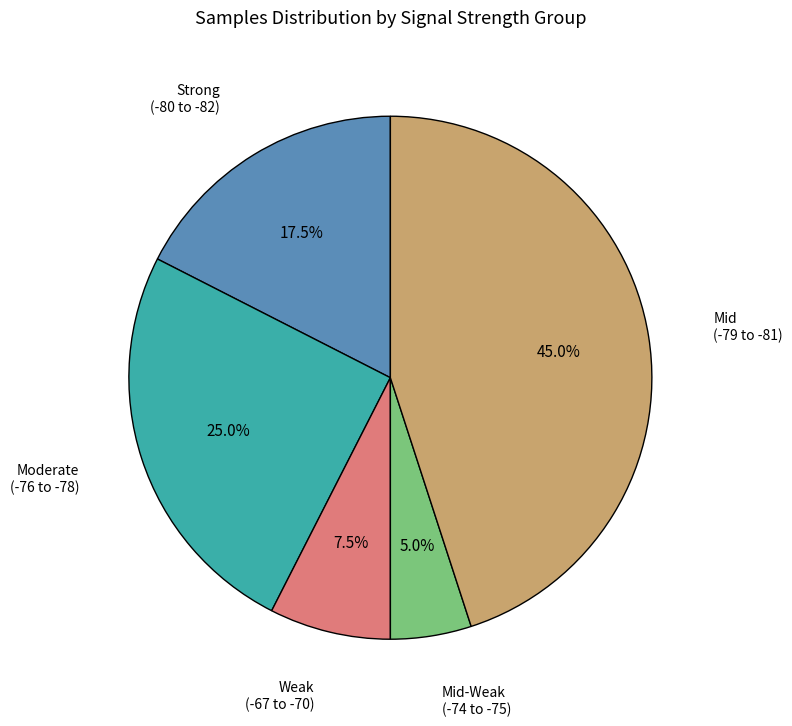

Is there a majority slice in this chart?

No